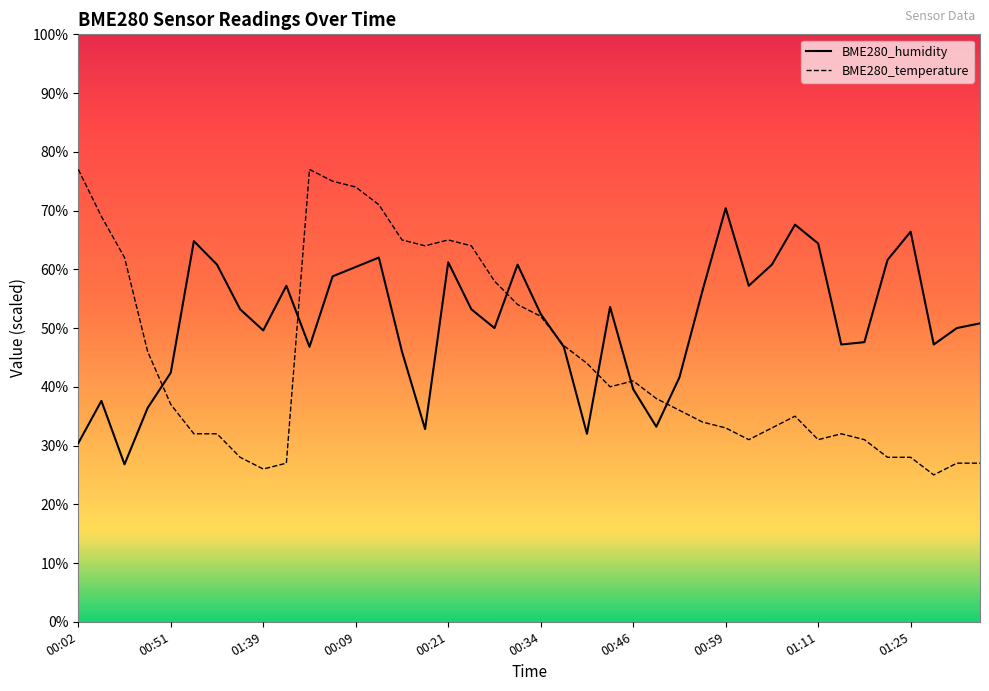

The value of BME280_humidity at 01:01 is 33.3. True or false?

False